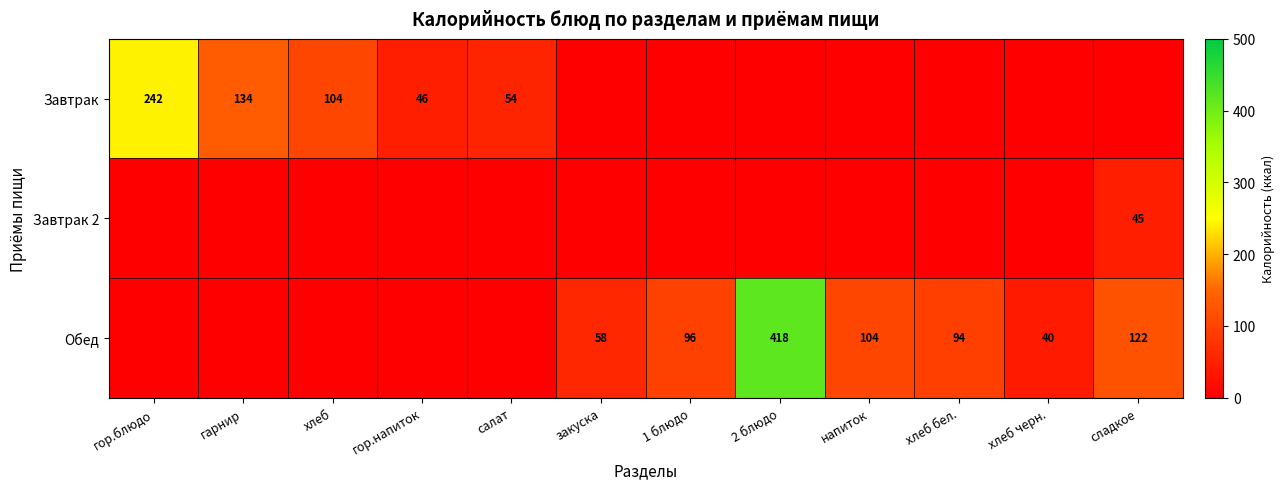

Which label corresponds to the largest value in the chart?

2 блюдо